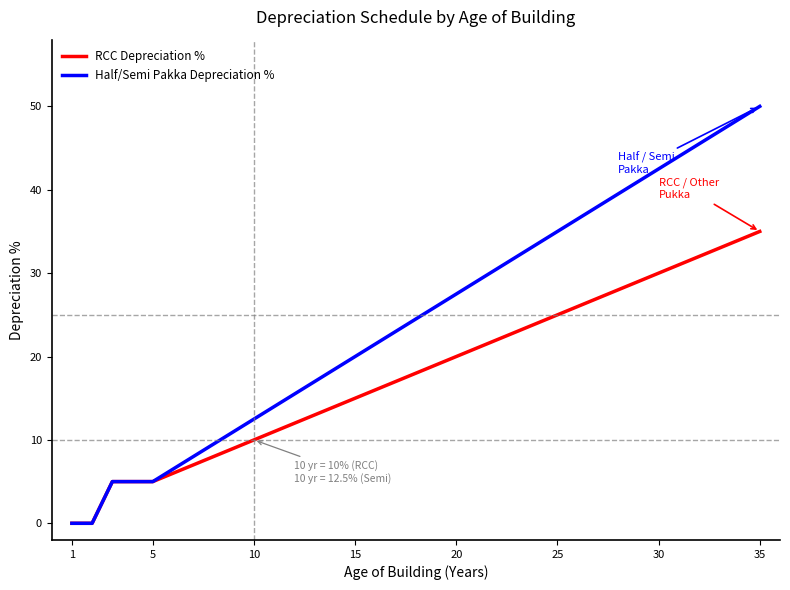

How many series are shown in this chart?

2